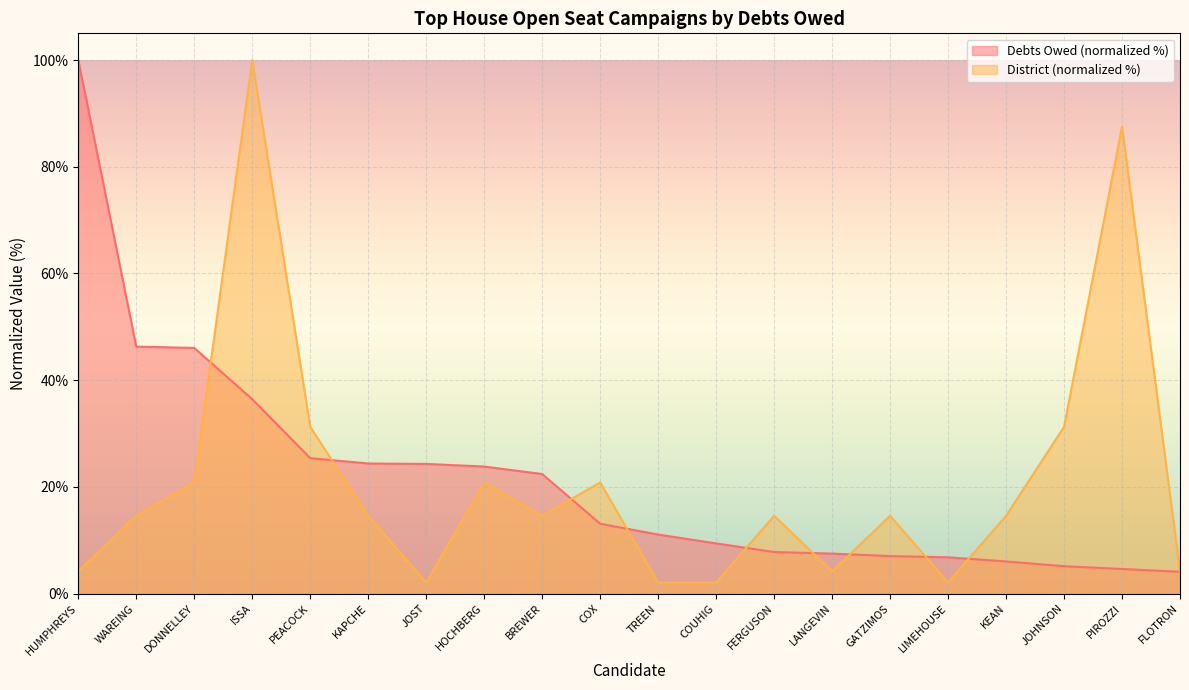

Which label corresponds to the largest value in the chart?

HUMPHREYS